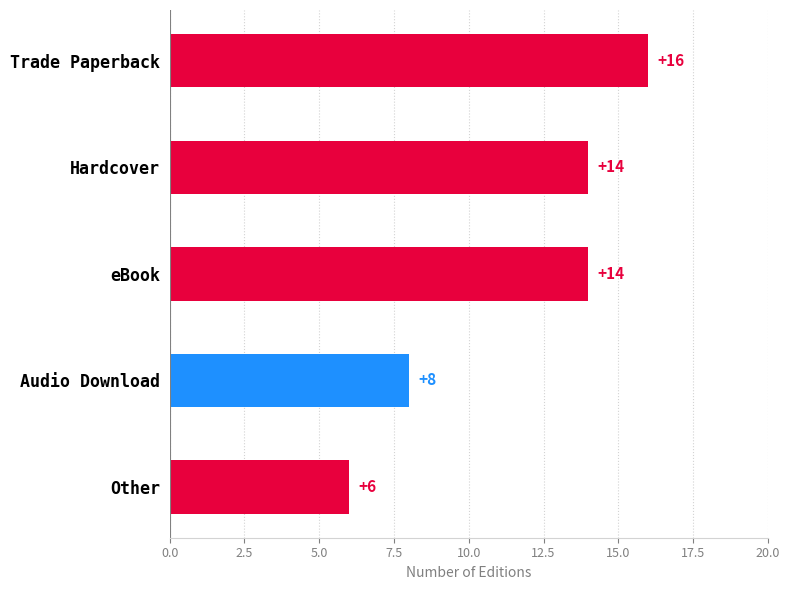

Approximately how many times larger is the value at eBook compared to Hardcover?

1.0